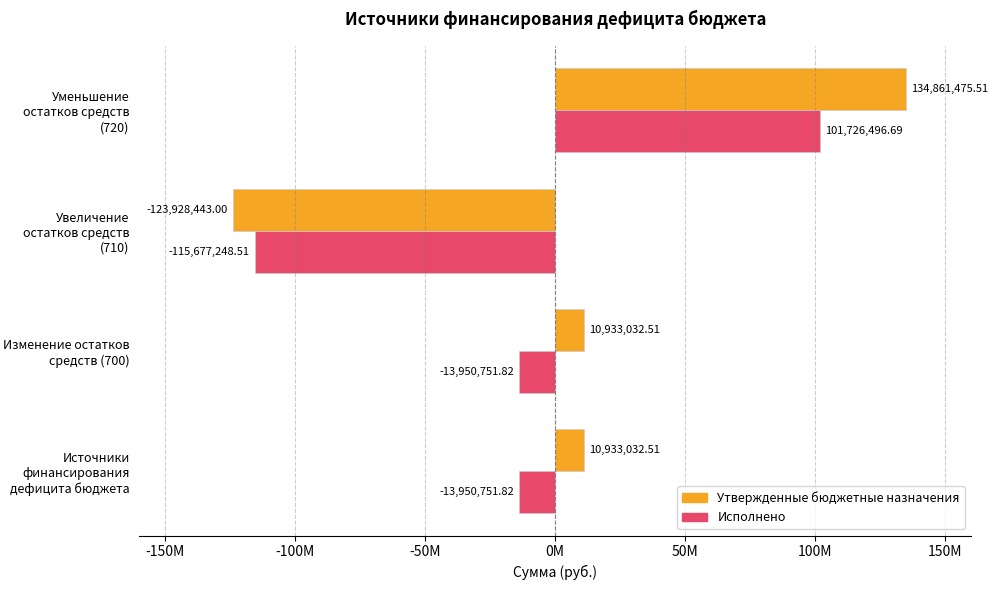

What are all the series names shown in the legend?

Утвержденные бюджетные назначения, Исполнено